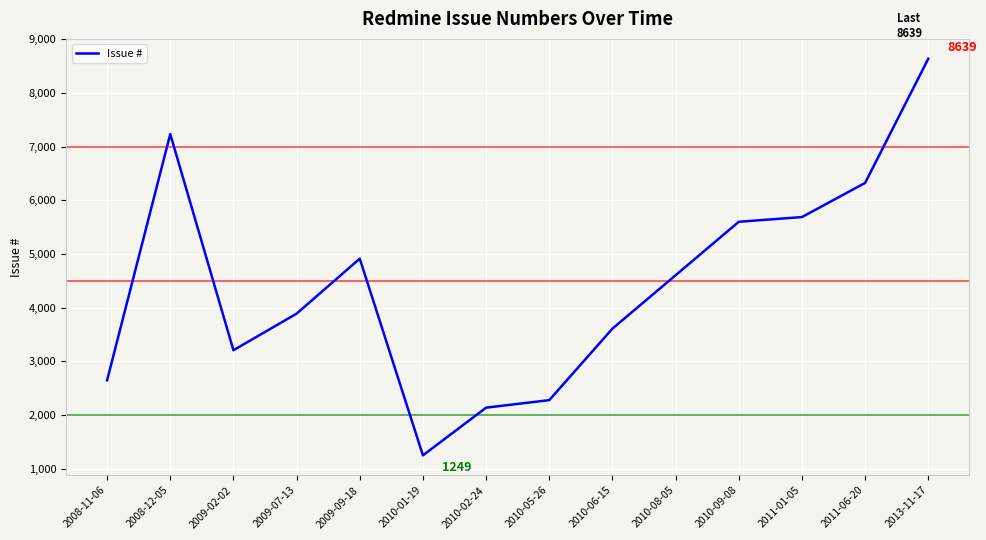

Is it true that the value at 2009-02-02 is 2053?

False